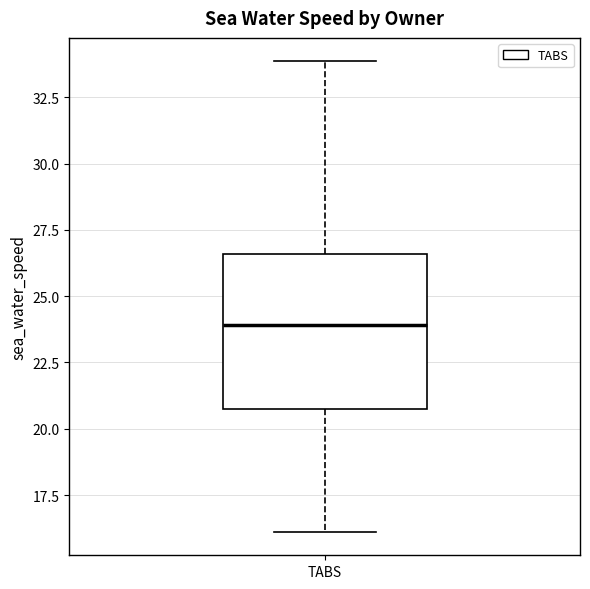

Where does the median line of the box for TABS sit on the y-axis? The values are not printed on the chart, so give them approximately, as read against the axis.

24.0